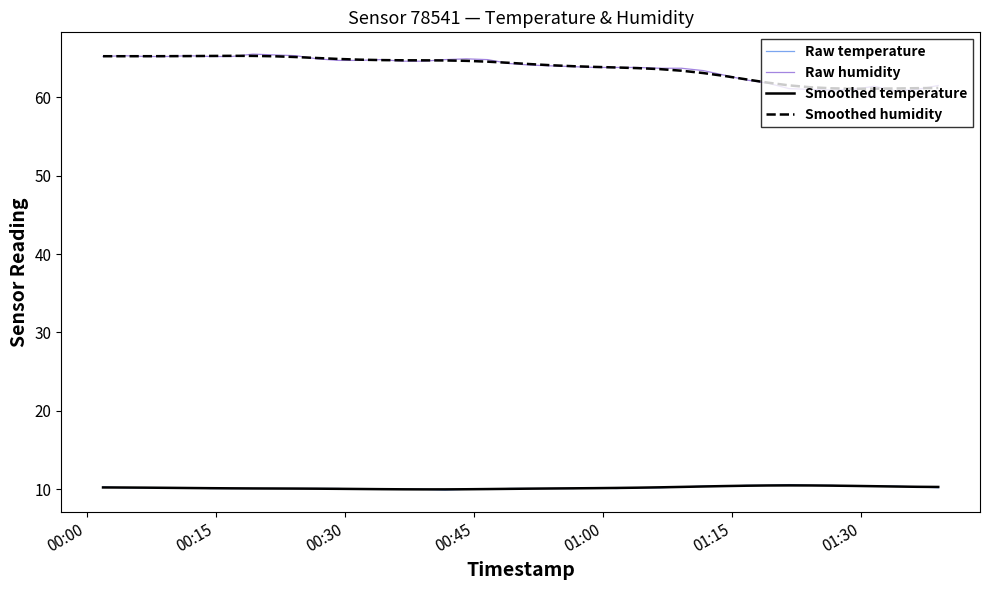

What is the lowest value of the Raw temperature series?

9.9